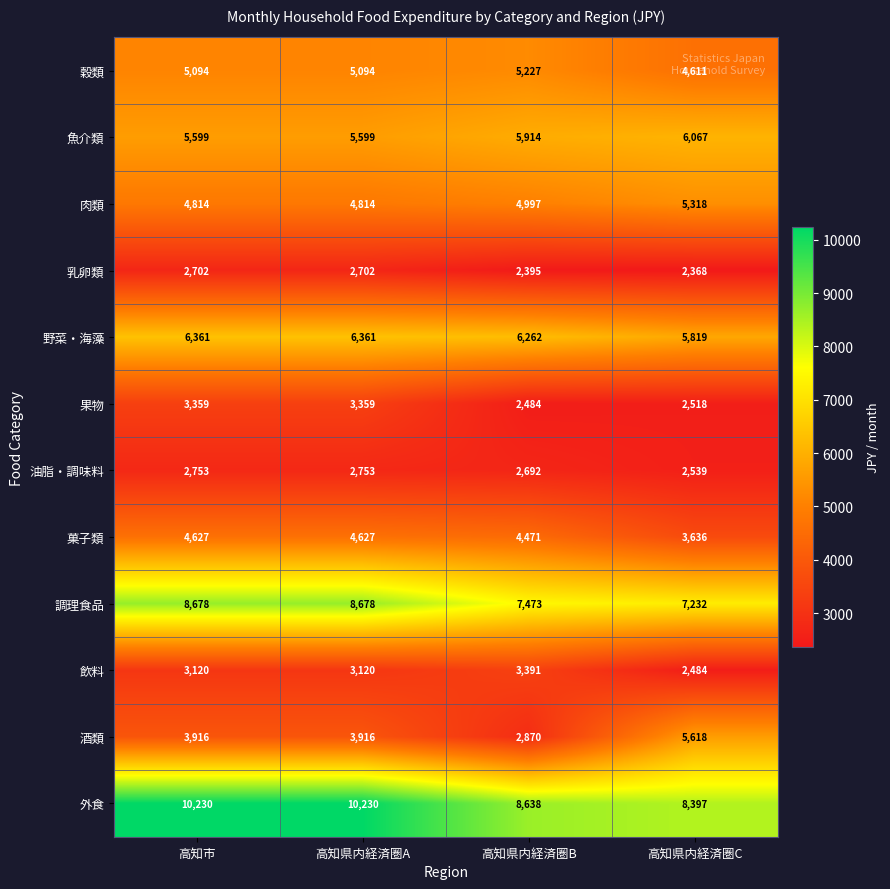

What is the difference between the 飲料 values at 高知県内経済圏B and 高知市?

271